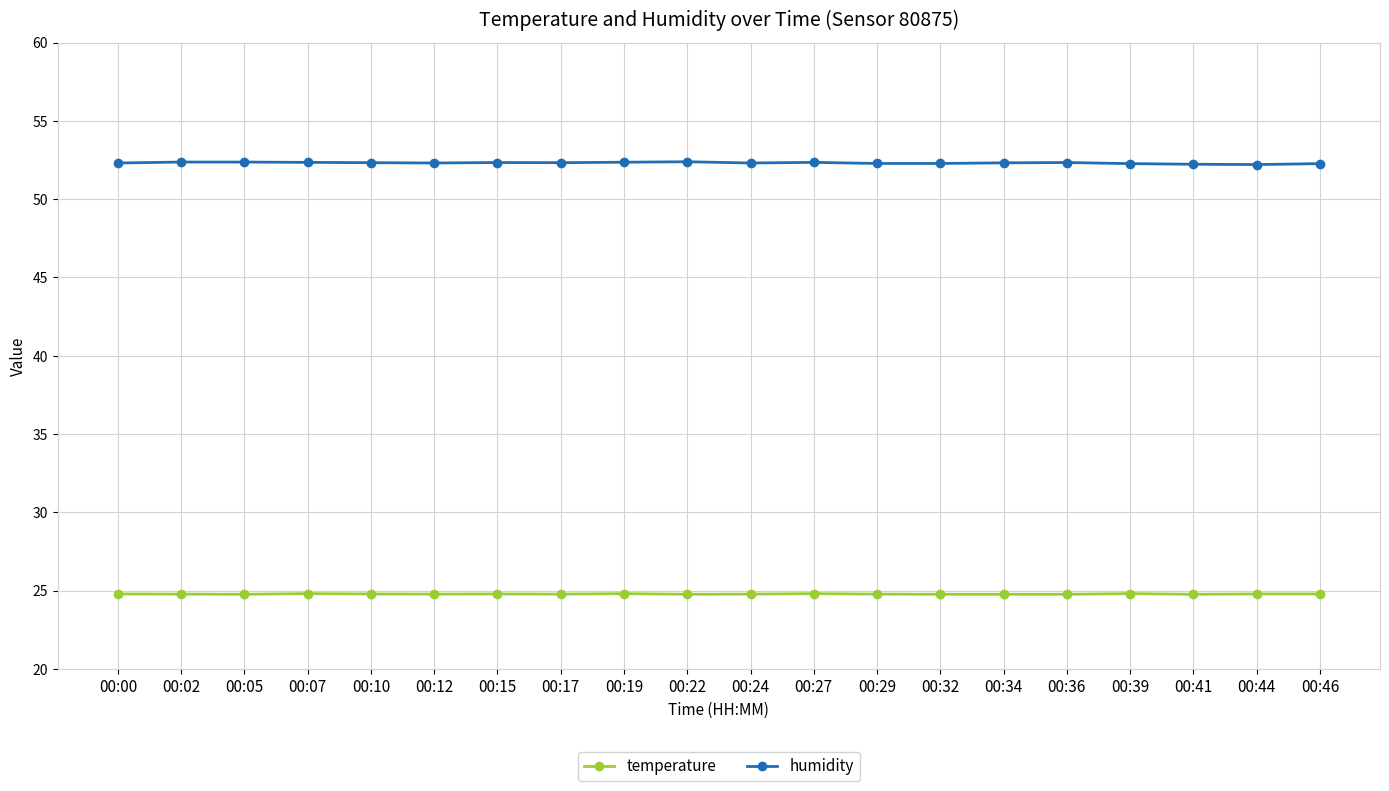

What is the total value across all series at 00:05?

77.1